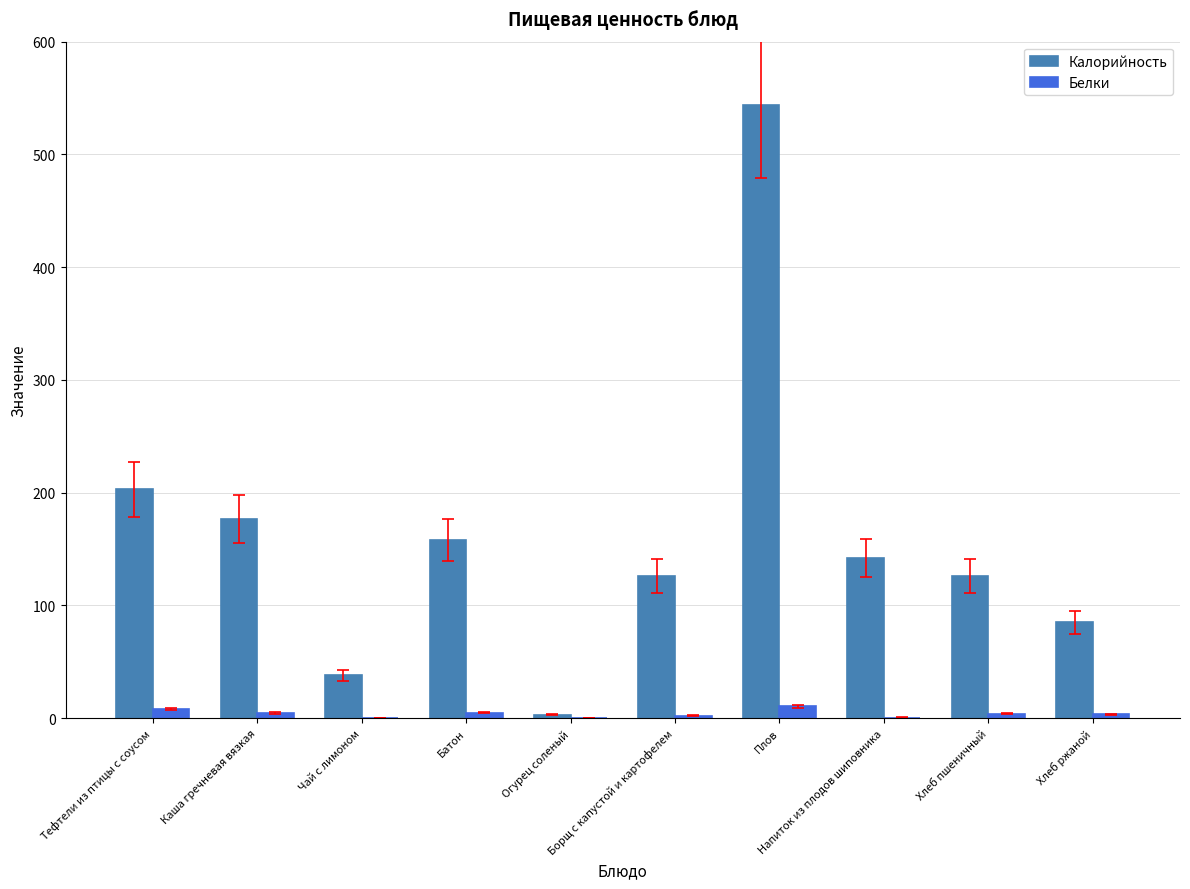

What is the sum of all Белки values?

39.5